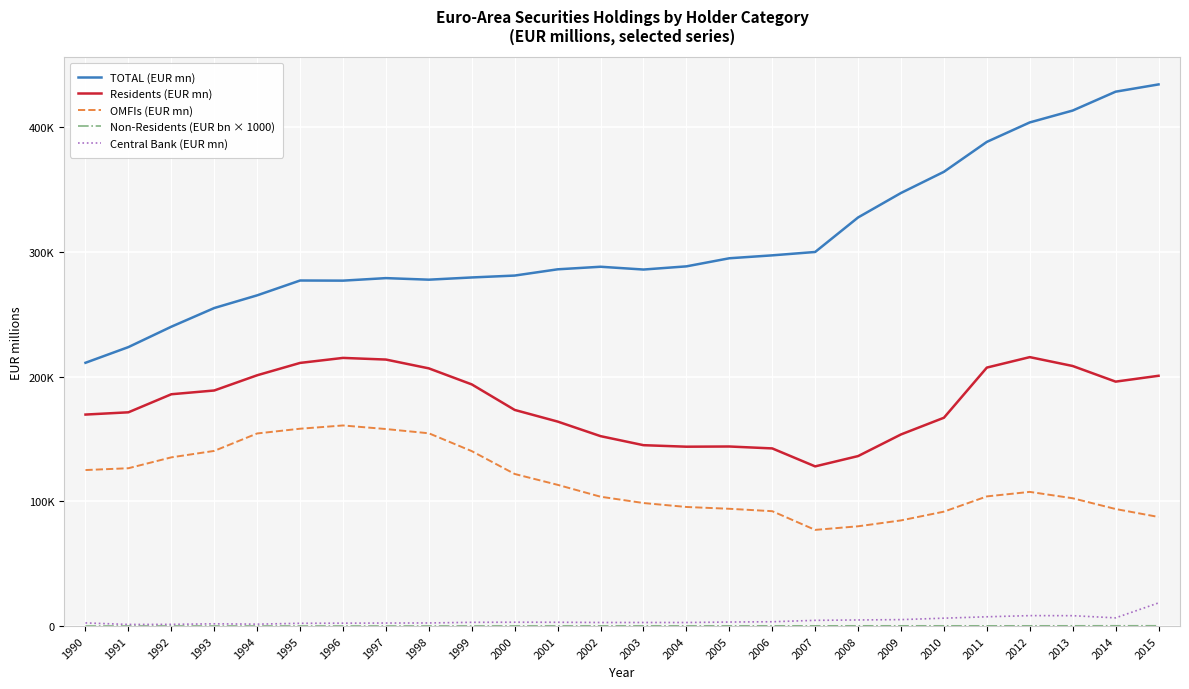

List the labels in order of TOTAL (EUR mn) value, smallest first.

1990, 1991, 1992, 1993, 1994, 1996, 1995, 1998, 1997, 1999, 2000, 2003, 2001, 2002, 2004, 2005, 2006, 2007, 2008, 2009, 2010, 2011, 2012, 2013, 2014, 2015